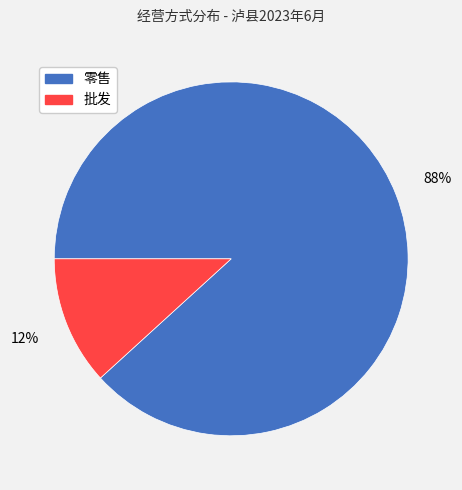

What percentage is the 批发 slice, to the nearest percent?

12%